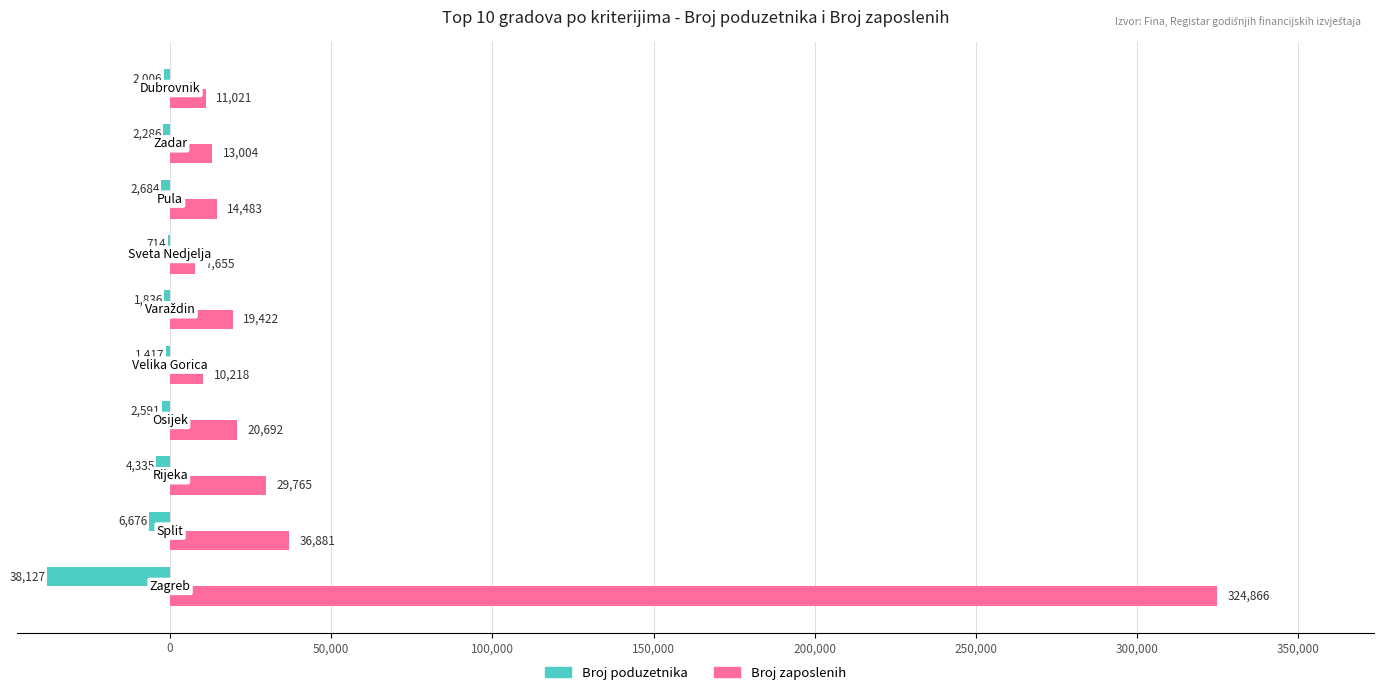

What is the sum of all Broj poduzetnika values?

-62672